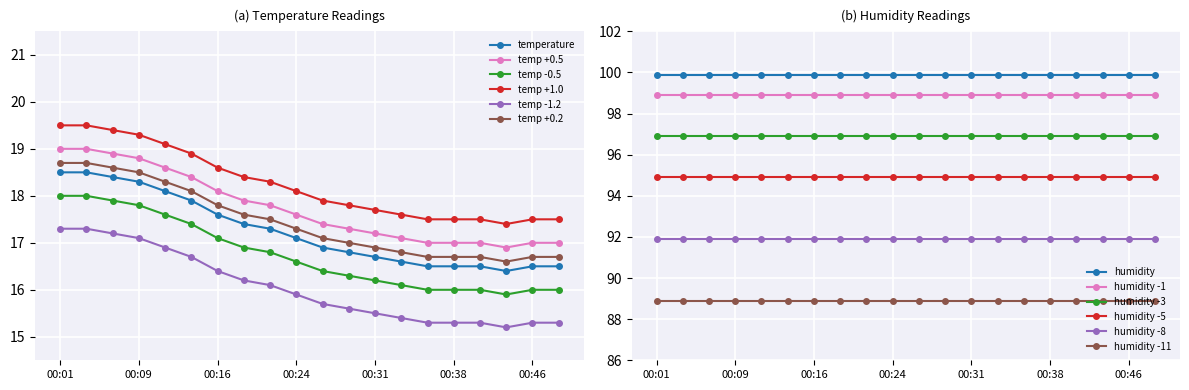

What is the value of the 15th point from the left?

16.5